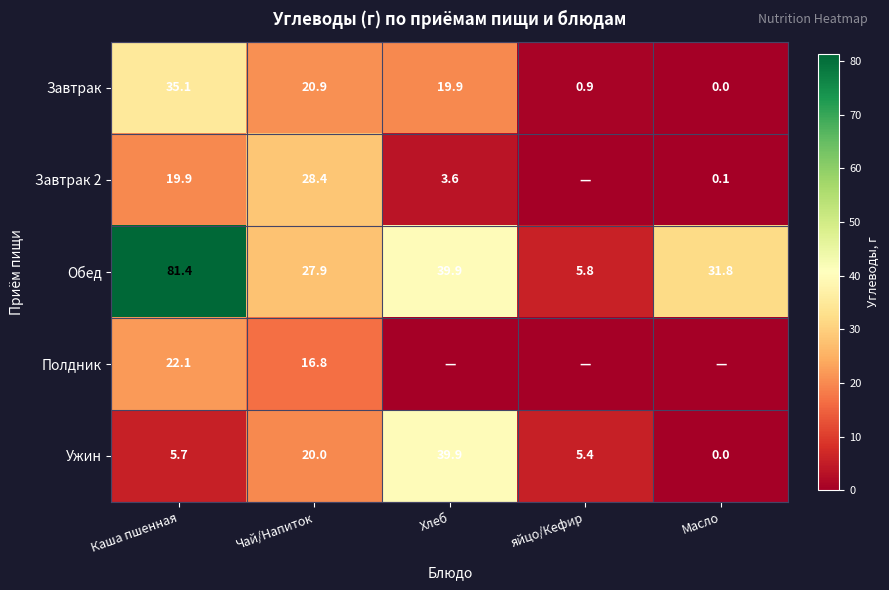

How many data points in Обед are less than 31?

2